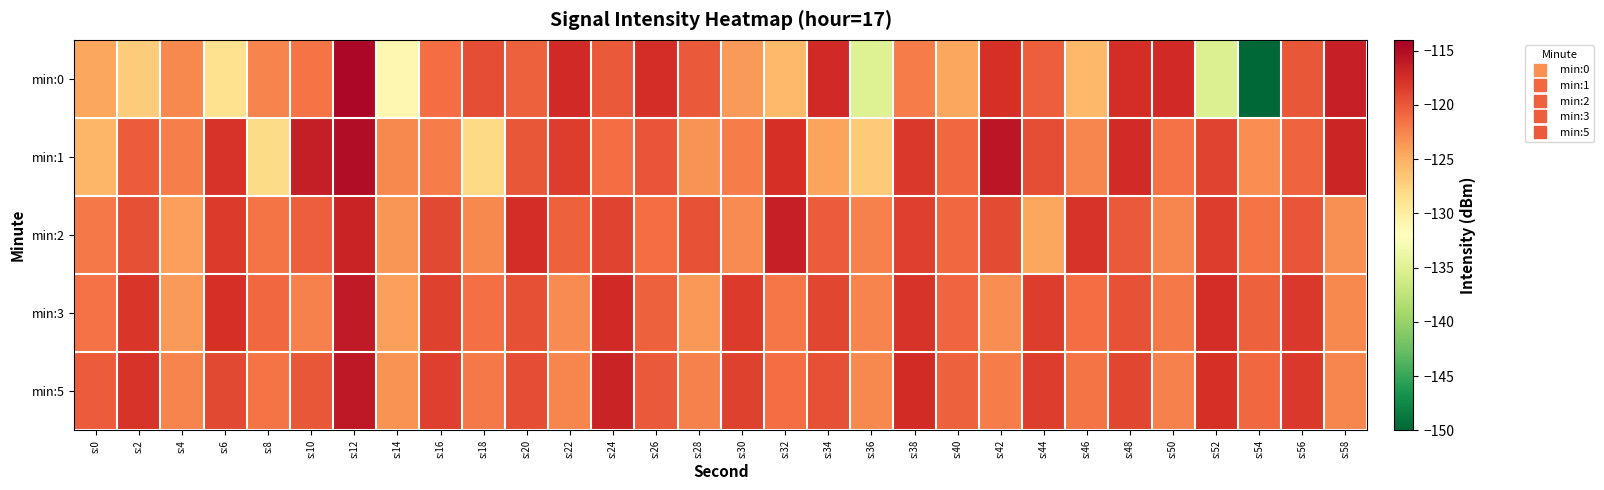

What is the difference between the highest and lowest values at s:56?

2.6